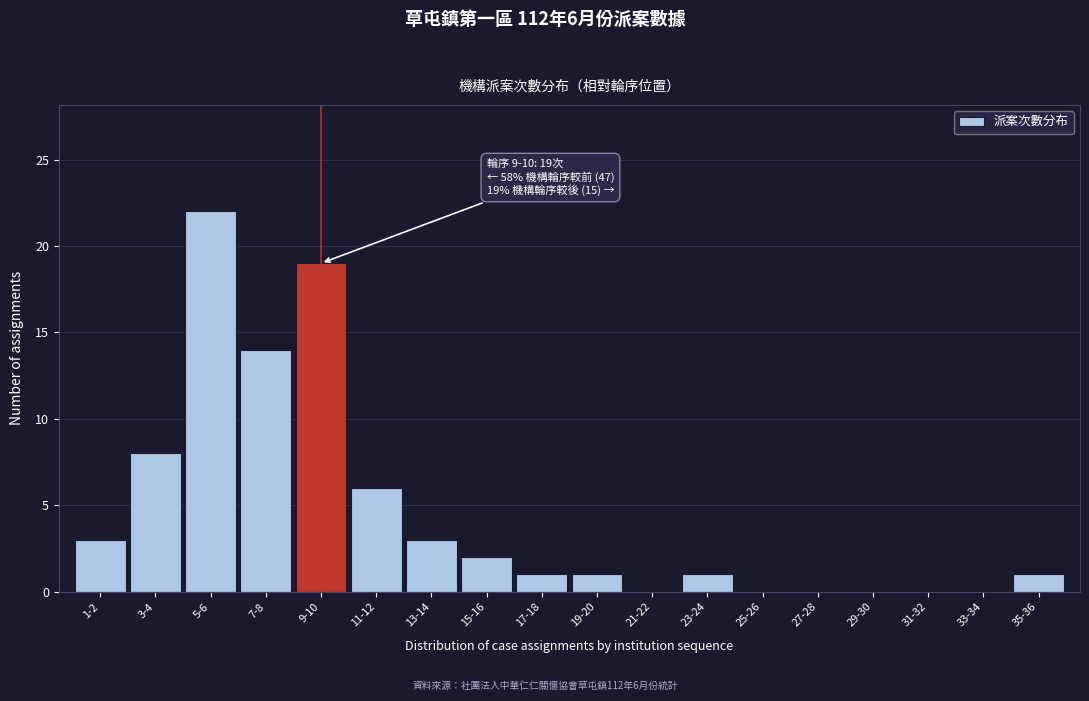

Reading left to right, transcribe all the data shown in this chart.

1-2=3	3-4=8	5-6=22	7-8=14	9-10=19	11-12=6	13-14=3	15-16=2	17-18=1	19-20=1	21-22=0	23-24=1	25-26=0	27-28=0	29-30=0	31-32=0	33-34=0	35-36=1